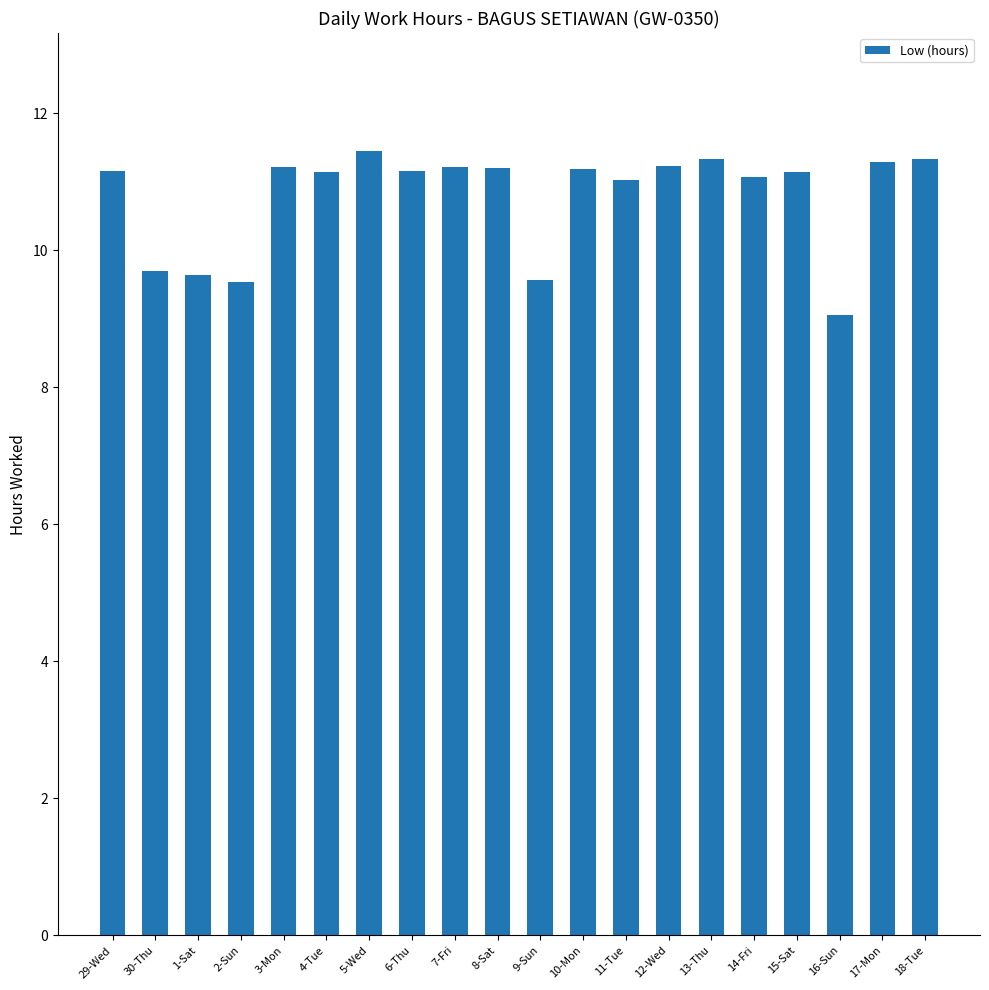

How many categories are shown in the chart?

20